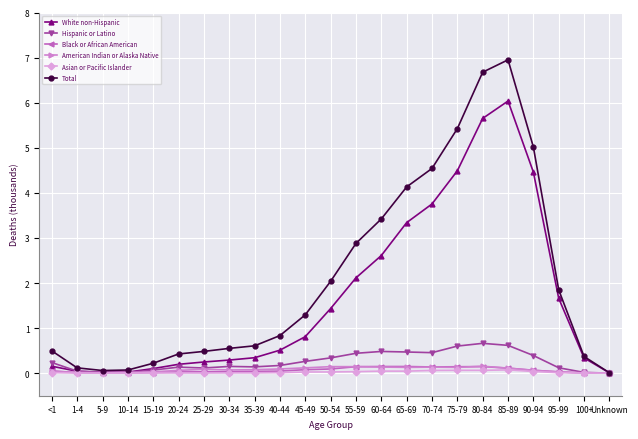

Which series has the largest range (max minus min)?

Total